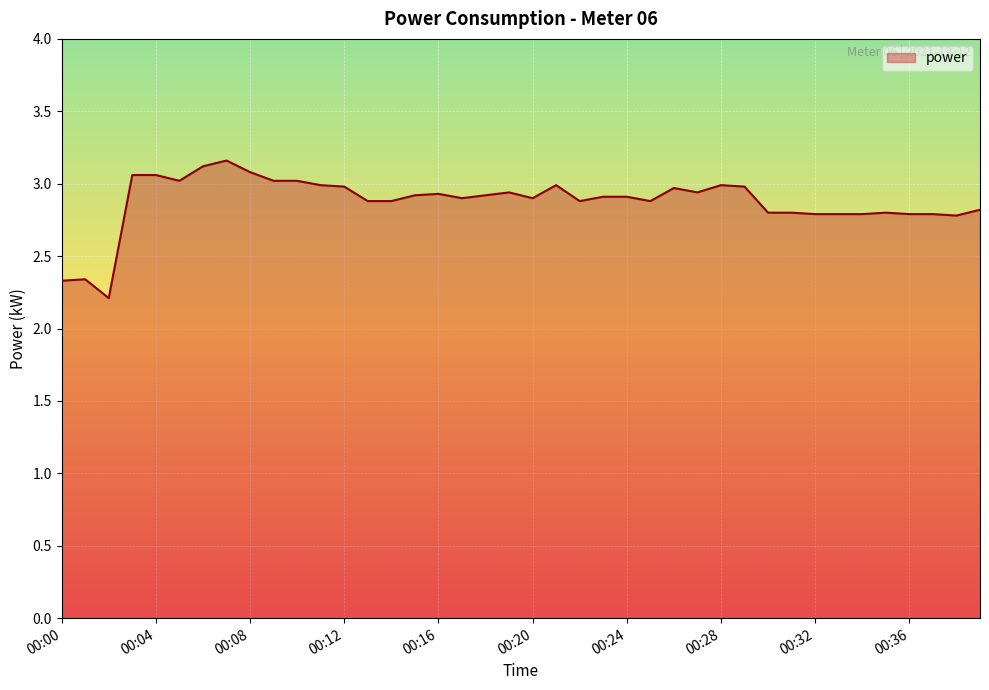

What is the smallest value displayed?

2.2